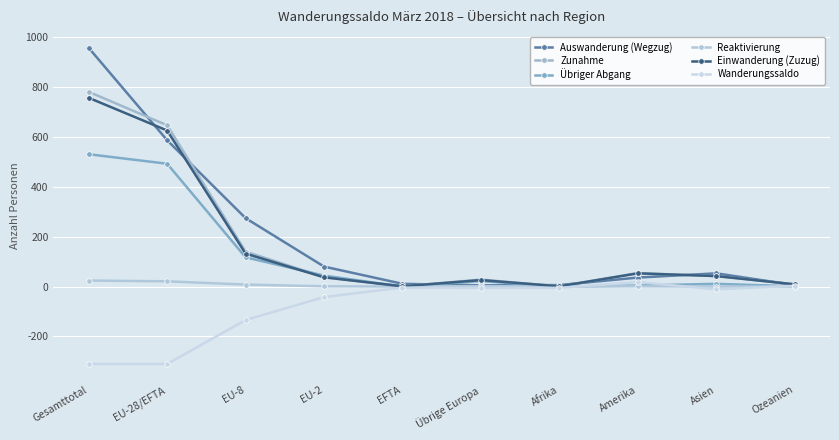

At which category is the sum across all series the highest?

Gesamttotal